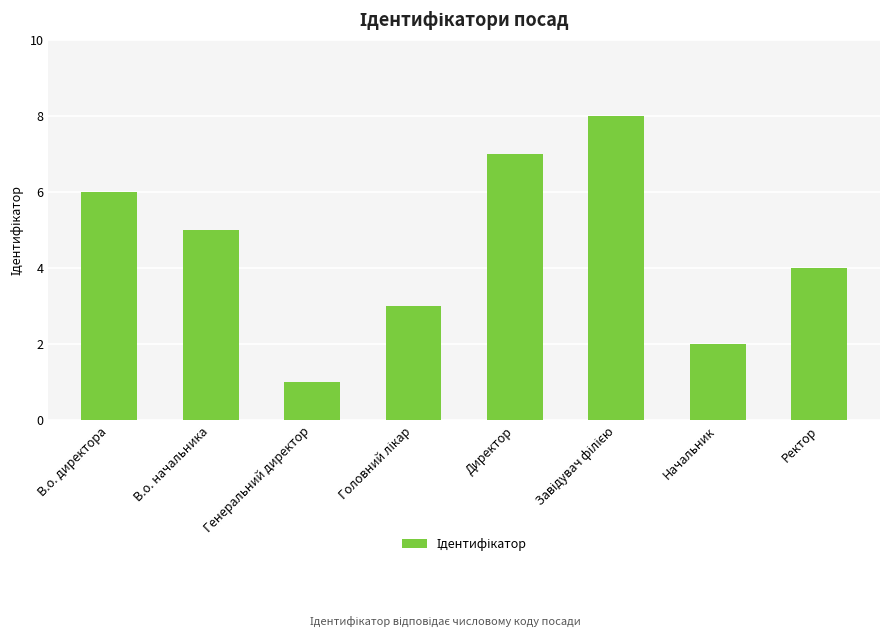

What is the smallest value displayed?

1